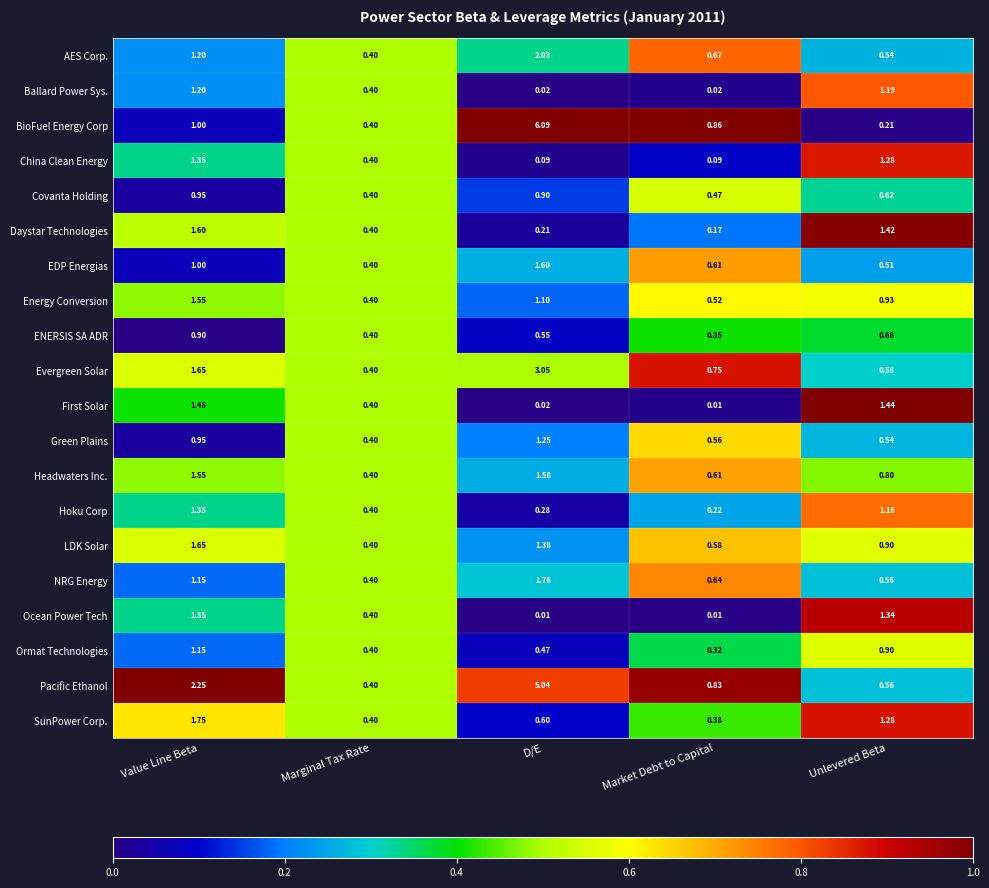

List the labels in order of BioFuel Energy Corp value, smallest first.

Unlevered Beta, Marginal Tax Rate, Market Debt to Capital, Value Line Beta, D/E